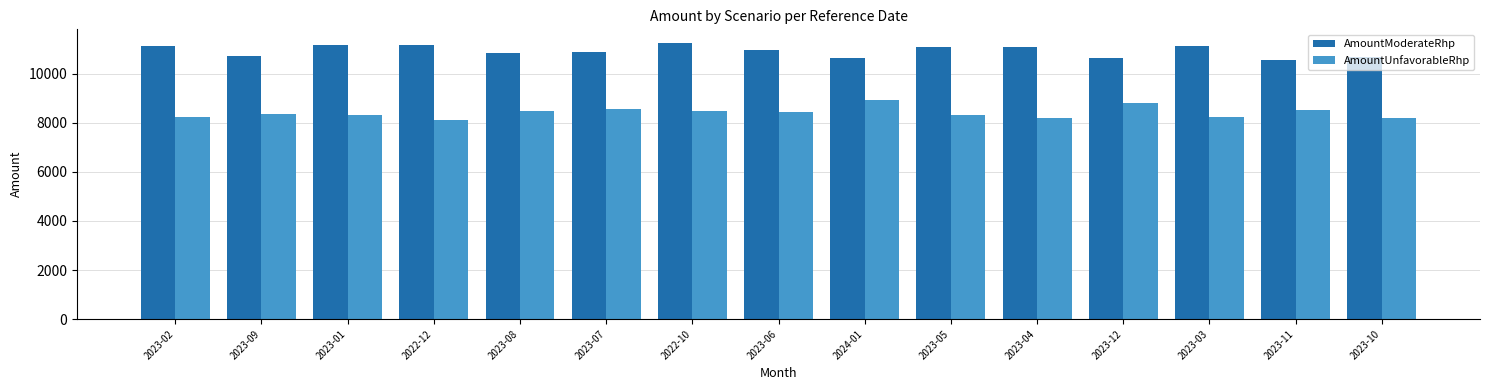

What are all the series names shown in the legend?

AmountModerateRhp, AmountUnfavorableRhp